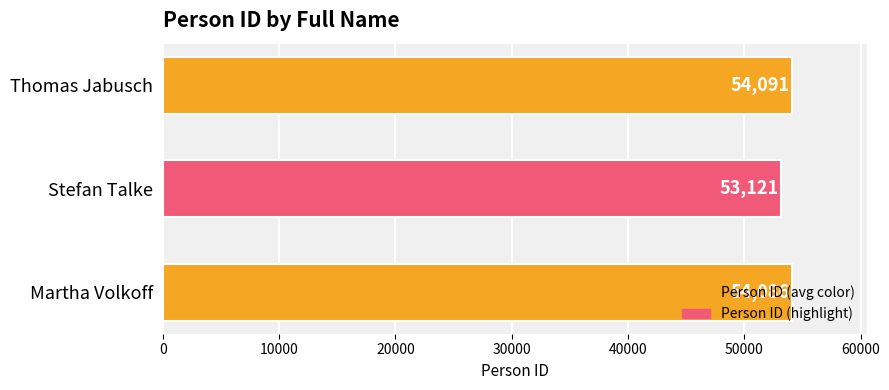

Approximately how many times larger is the value at Stefan Talke compared to Martha Volkoff?

1.0